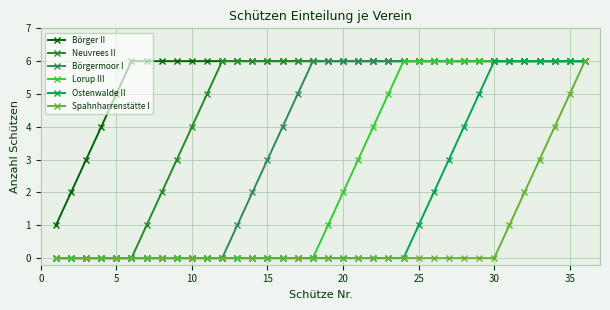

What are all the series names shown in the legend?

Börger II, Neuvrees II, Börgermoor I, Lorup III, Ostenwalde II, Spahnharrenstätte I